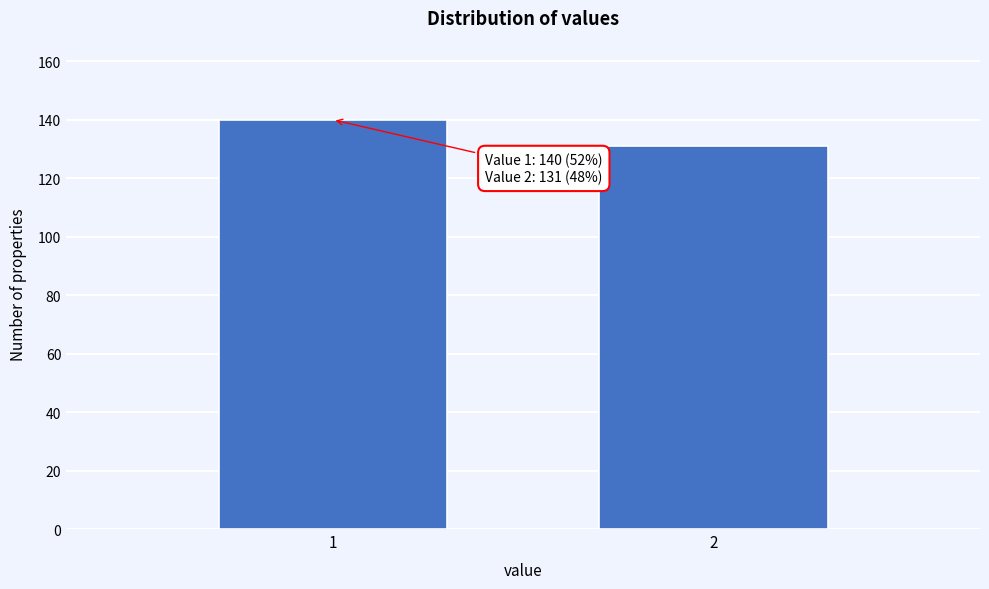

Reading left to right, what are all the values shown in this chart?

140	131